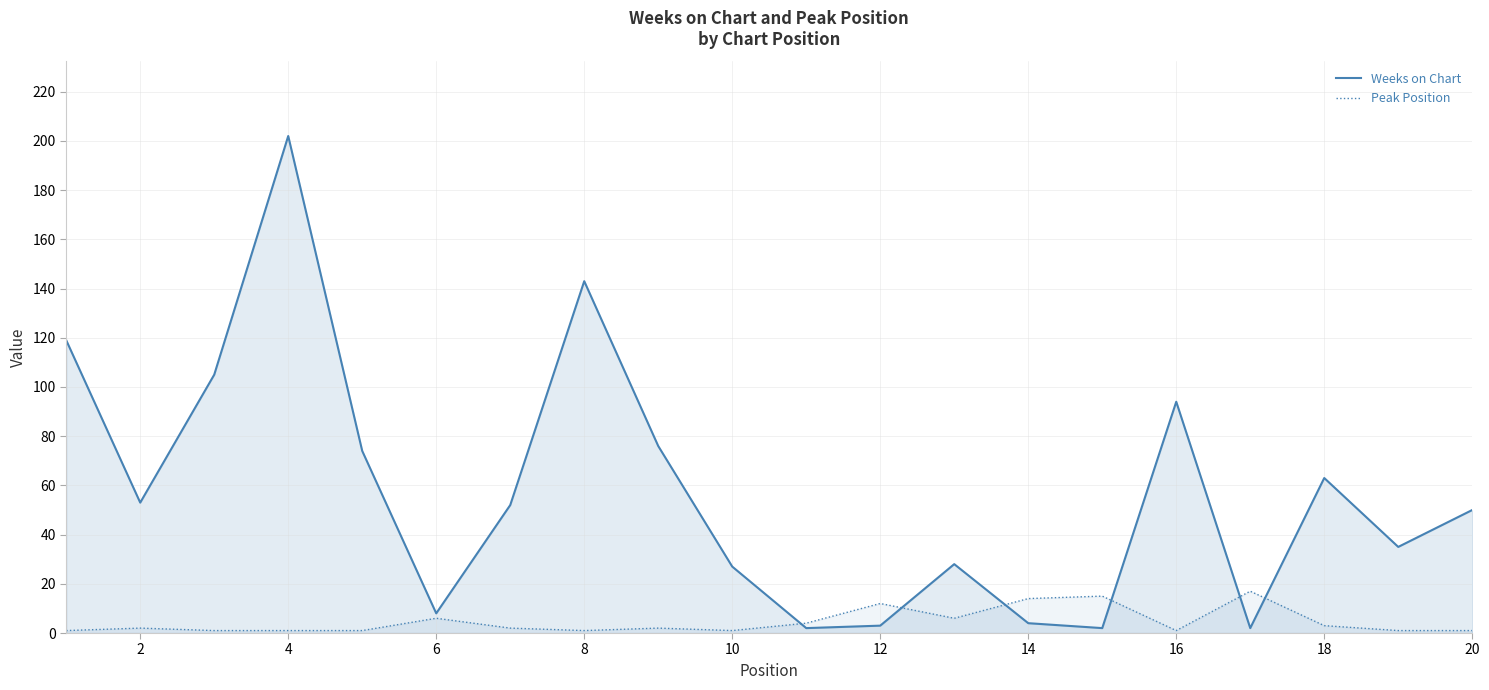

What is the value of the Weeks on Chart point at the 4th from the left?

202